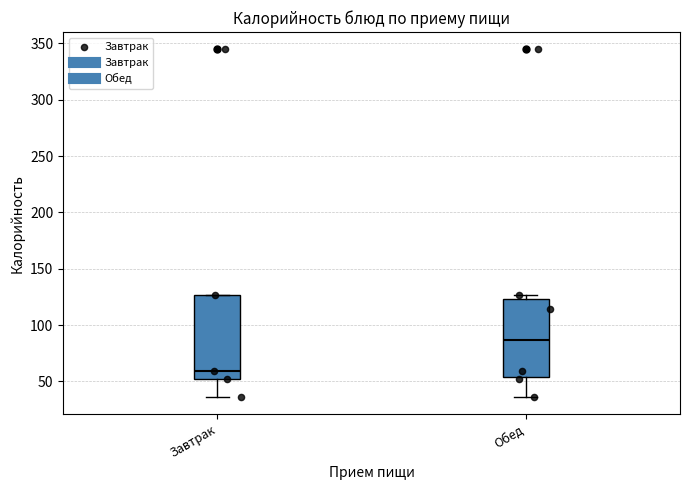

Reading left to right, read every box against the y-axis: the position of its median line, the range the box covers, and the ends of its whiskers. The values are not printed on the chart, so give them approximately, as read against the axis.

Завтрак: median 60, box 50 to 125, whiskers 35 to 125
Обед: median 85, box 55 to 125, whiskers 35 to 125 (just above the box's upper edge)